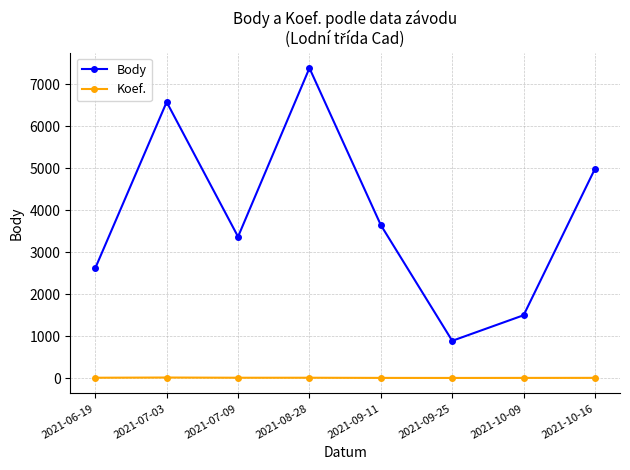

Which series changed the most between 2021-07-03 and 2021-10-09?

Body